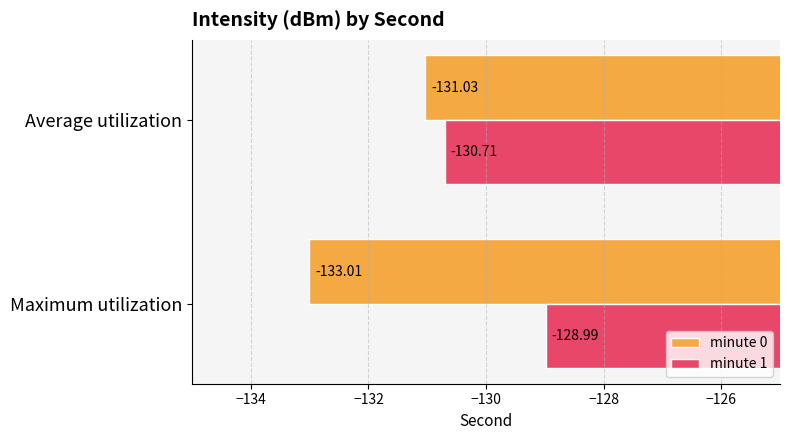

What is the average value of the minute 1 series?

-129.8